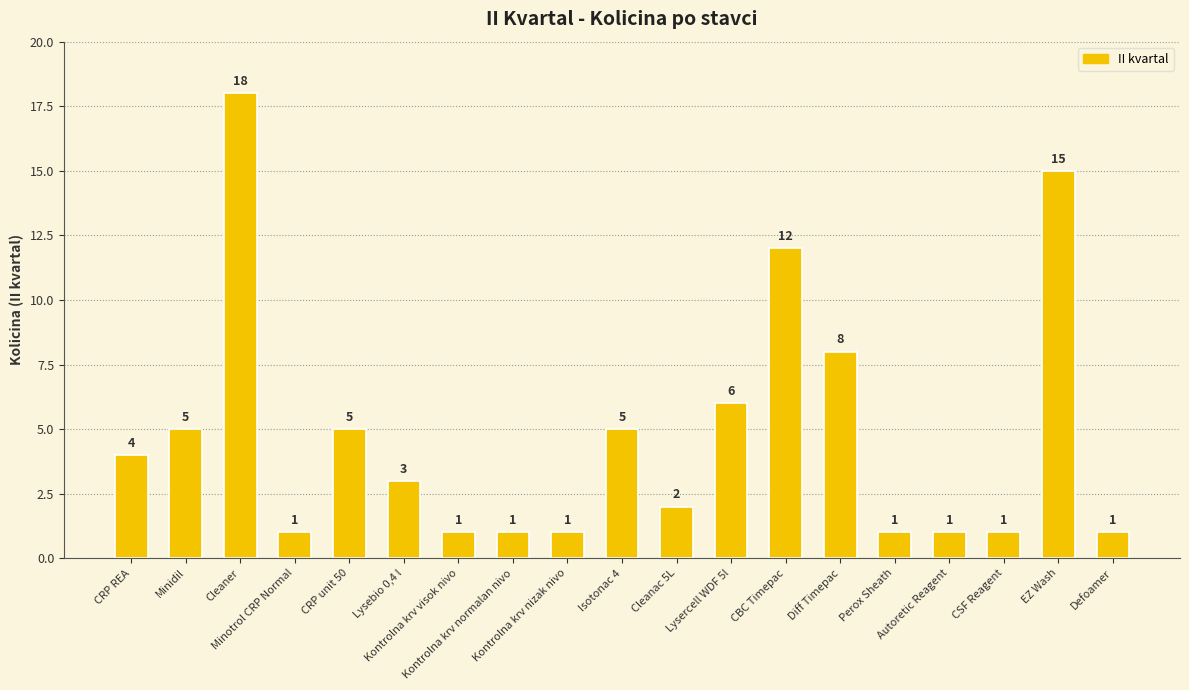

What is the difference between the second highest and minimum values?

14